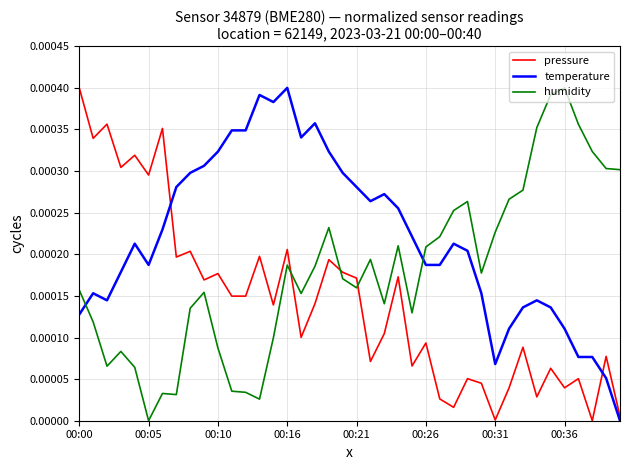

At how many categories does at least one series exceed 0?

40